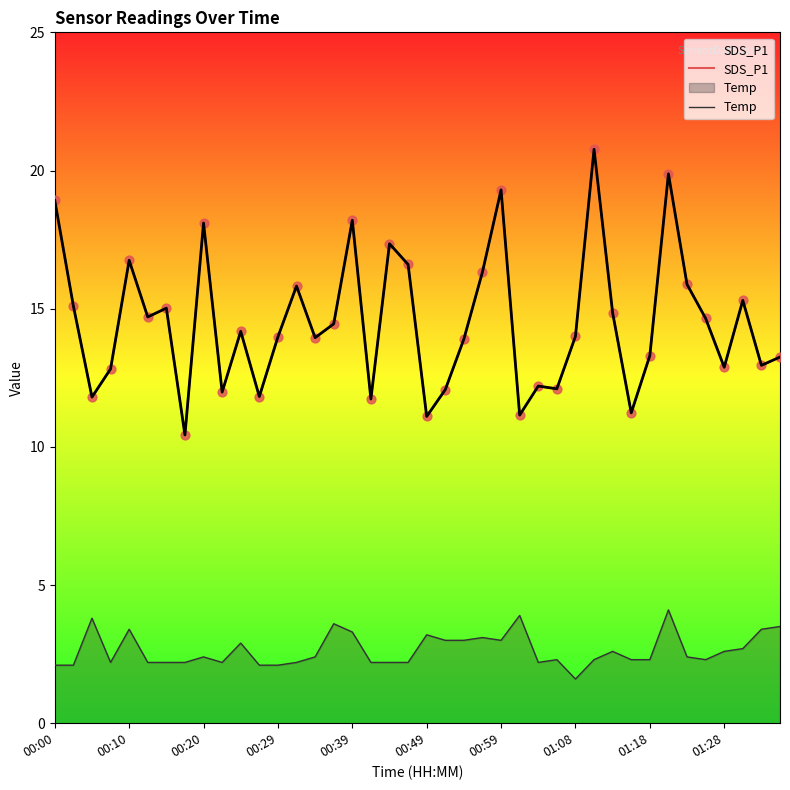

Which series contains the lowest Y value?

Temp